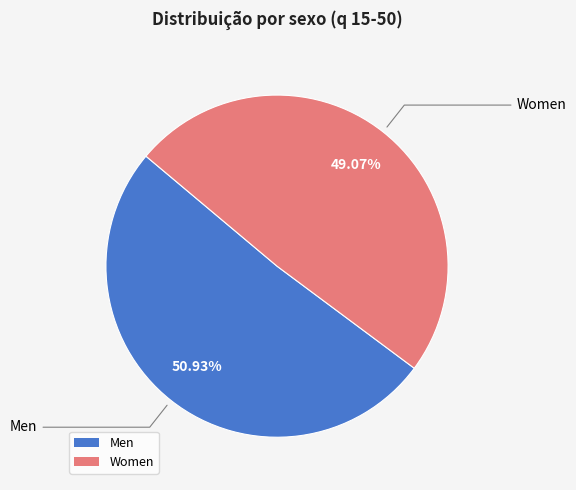

Which category has the smallest portion of the pie?

Women